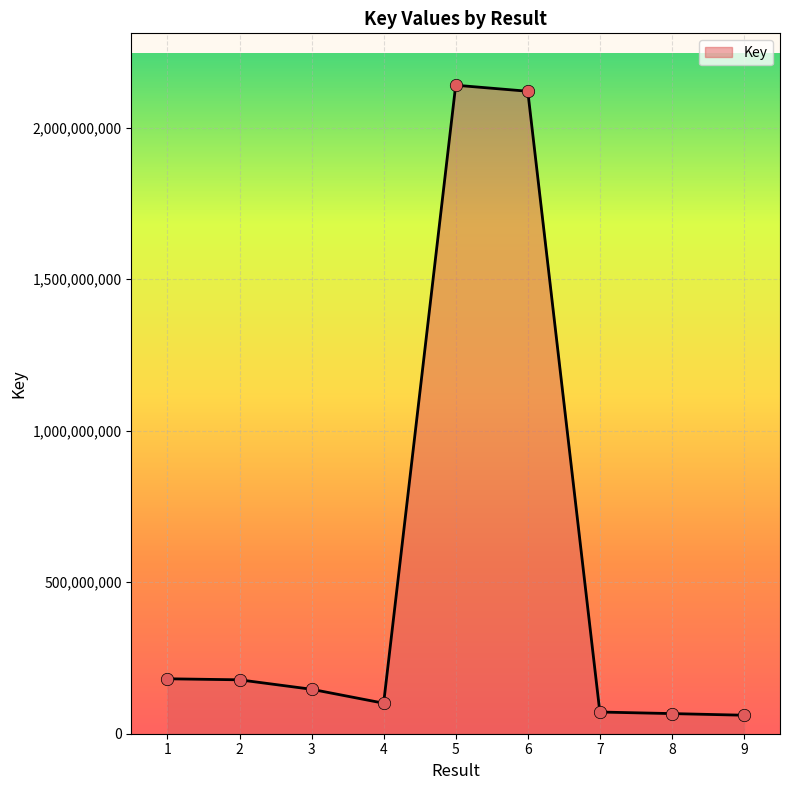

What is the change in value from 4 to 5?

+2039338101